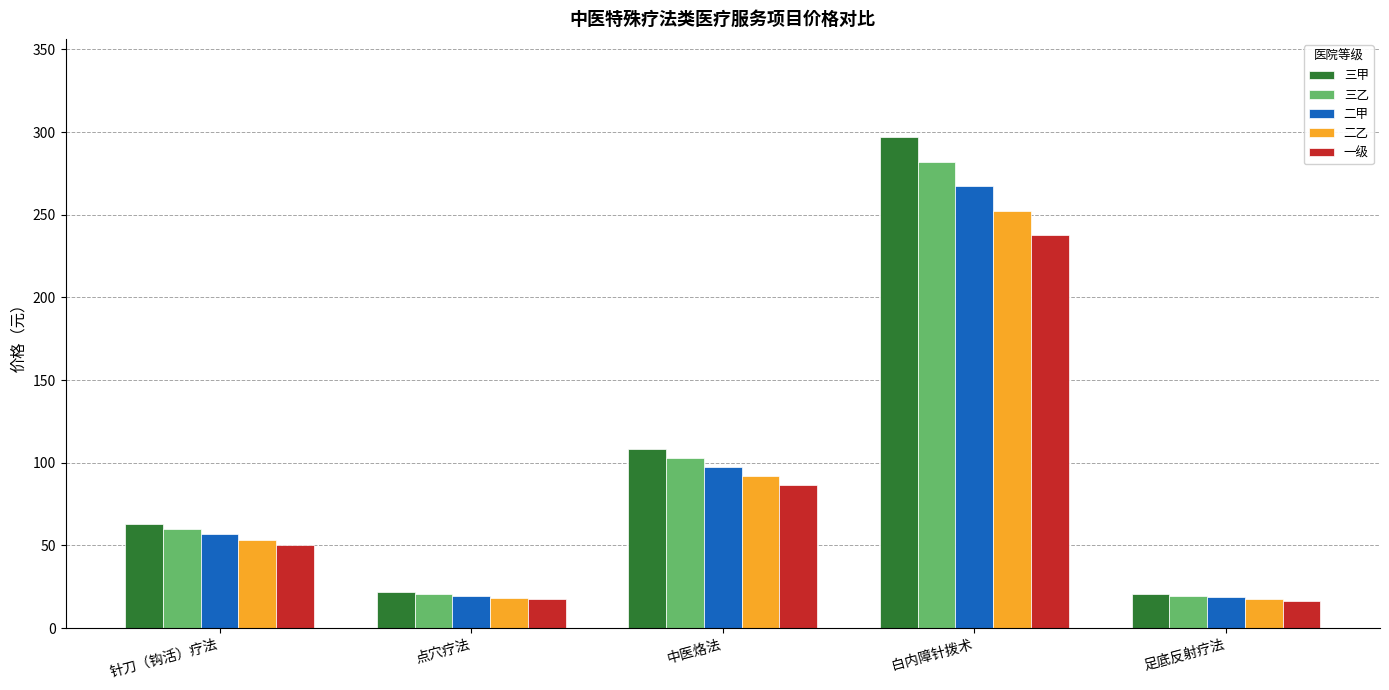

What is the greatest value displayed?

297.0